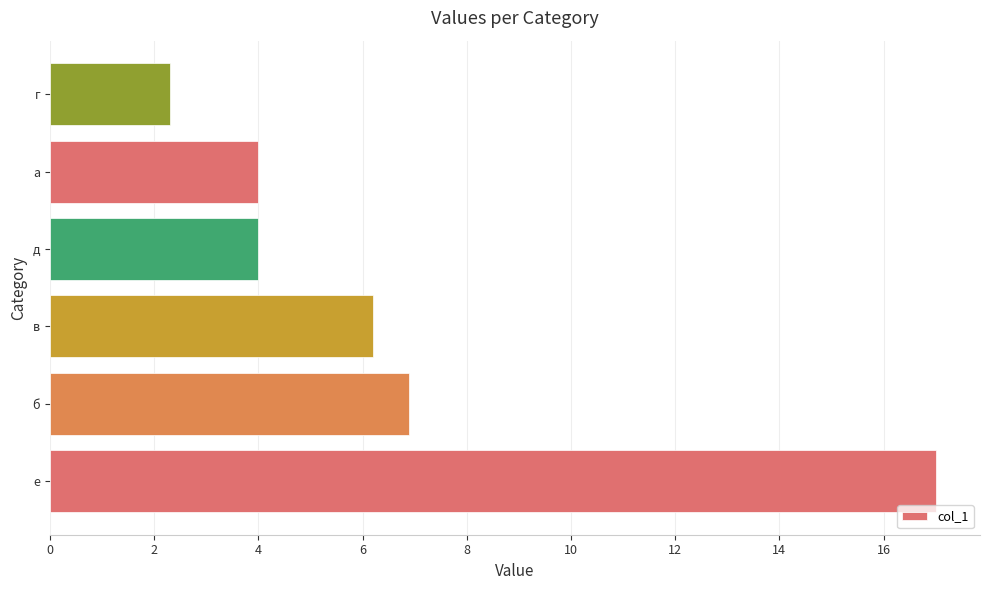

Where is the data nearest to the value 9?

б